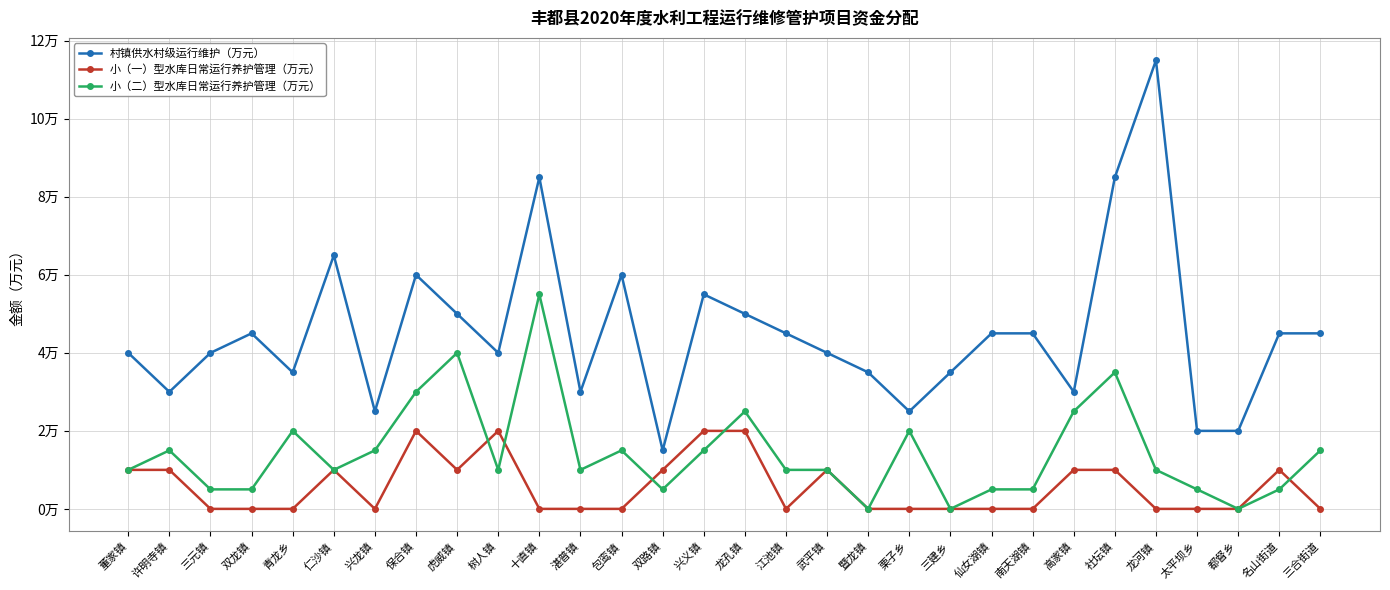

Does the chart have visible grid lines?

Yes